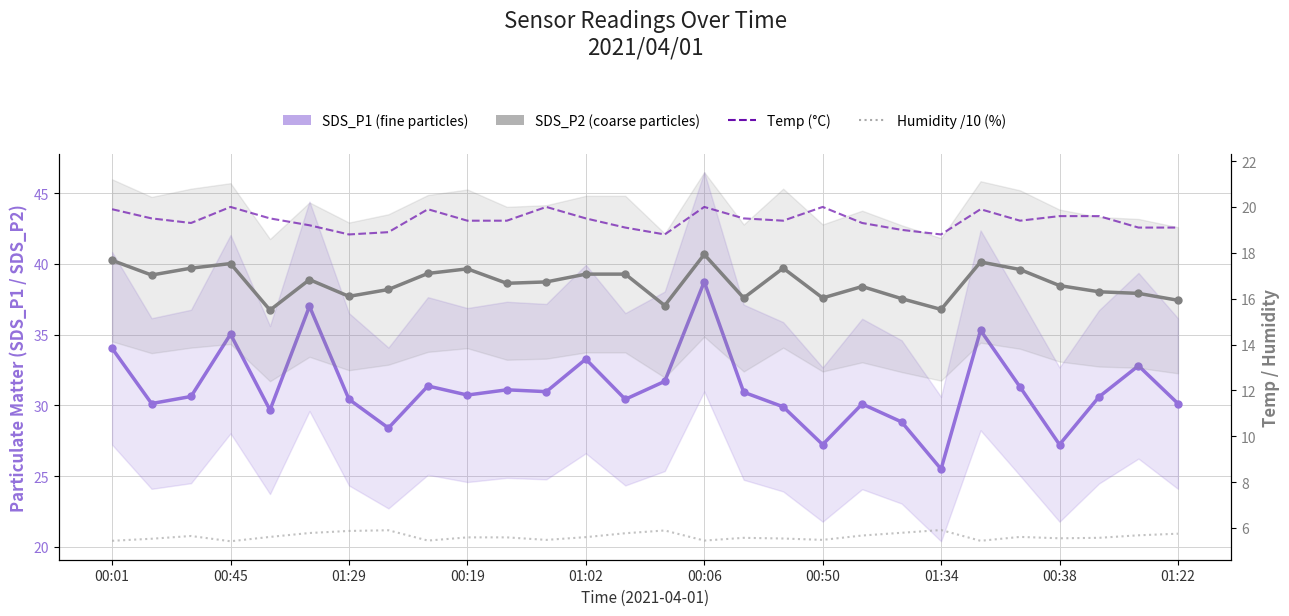

What is the value of the SDS_P1 (fine particles) point at the 6th from the left?

37.0